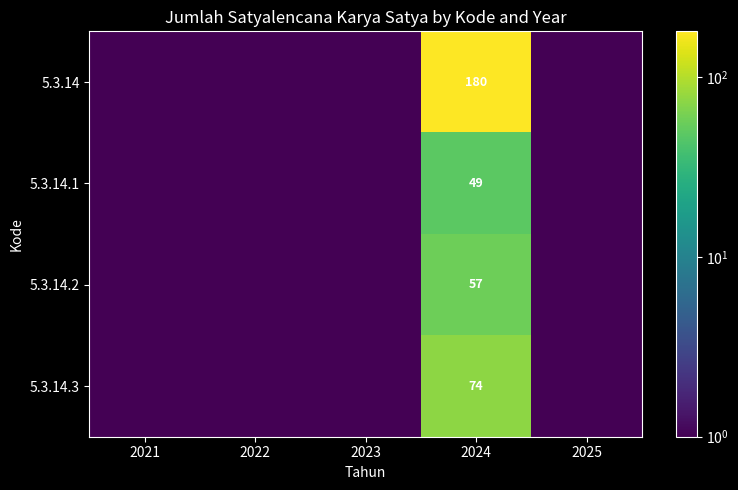

The value of 5.3.14.3 at 2024 is 109.7. True or false?

False